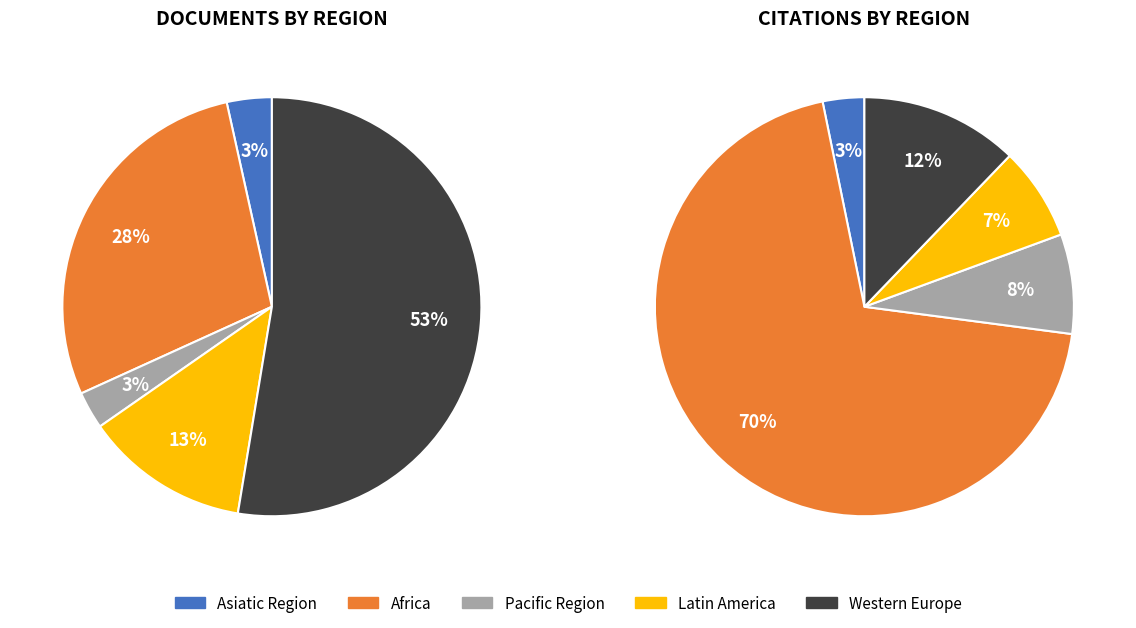

To the nearest percent, what portion does Western Europe represent?

53%